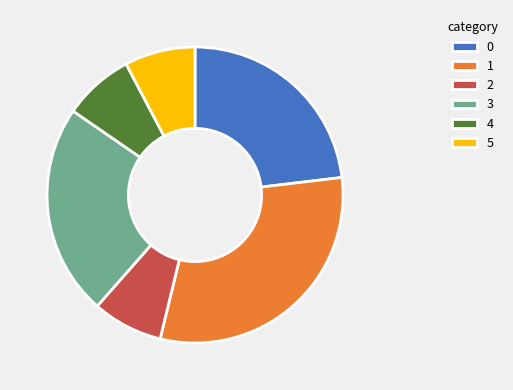

True or false: 5 accounts for 8% of the total.

True